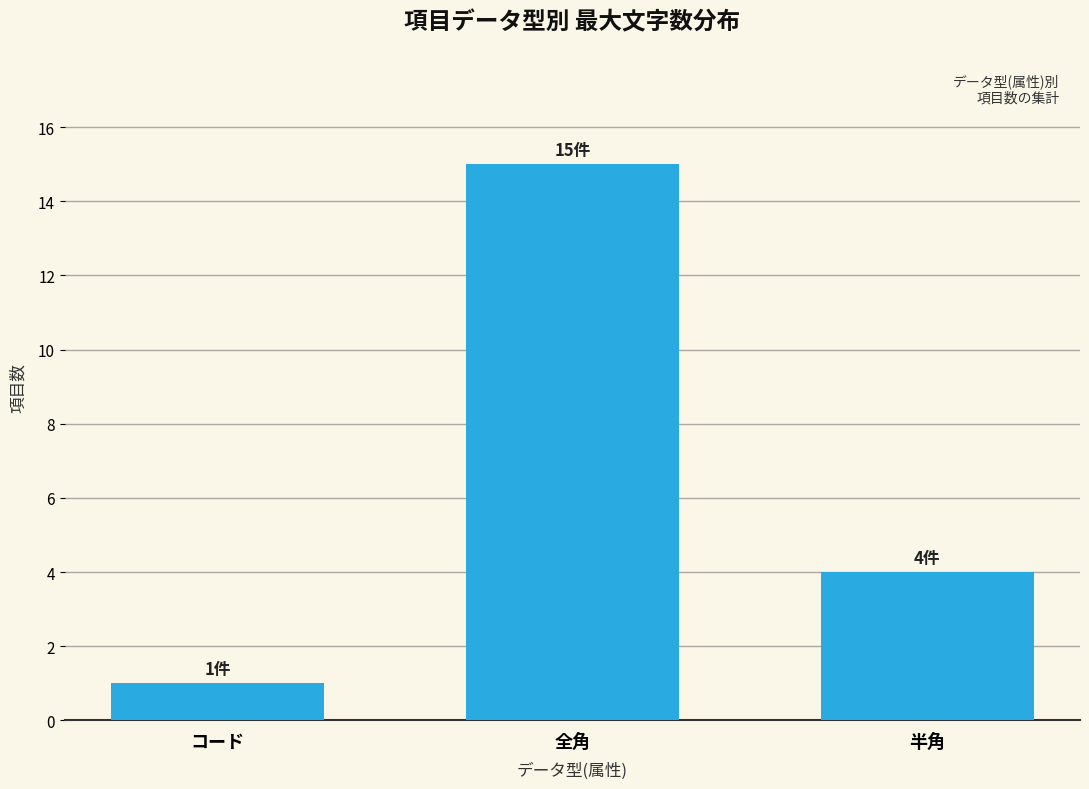

At which label does the data first exceed 4?

全角